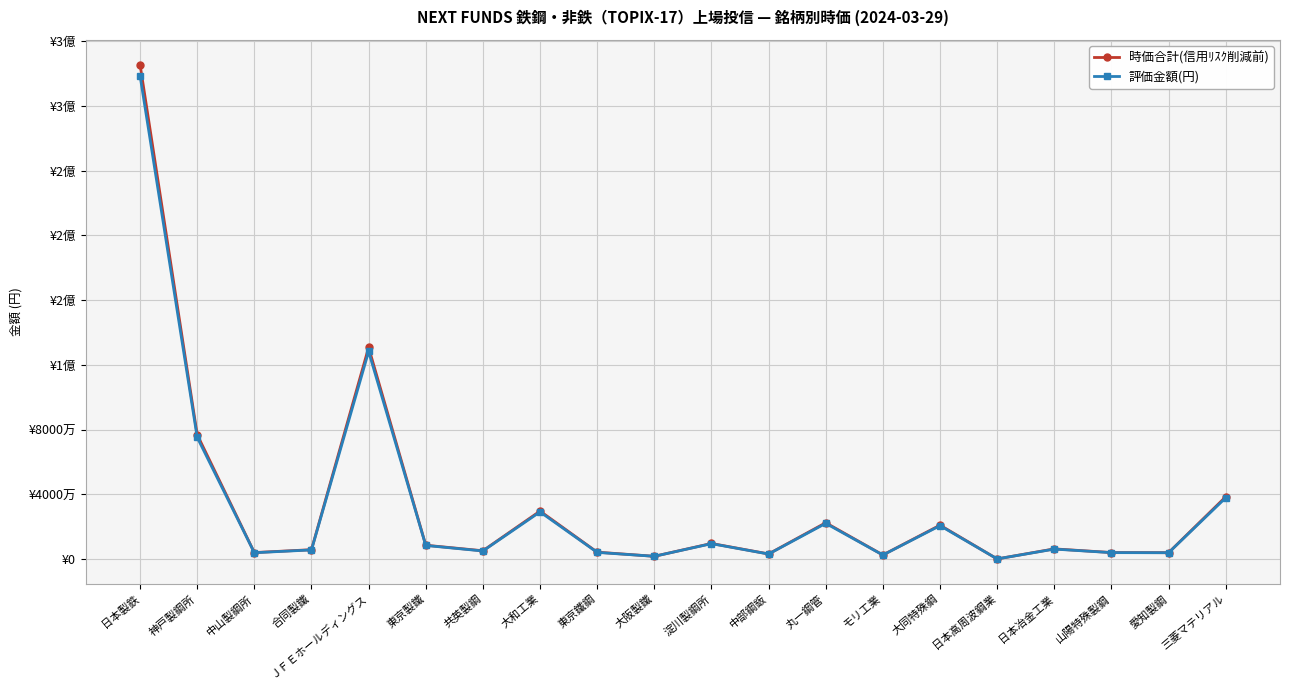

Is this an area chart (filled region under the line)?

No